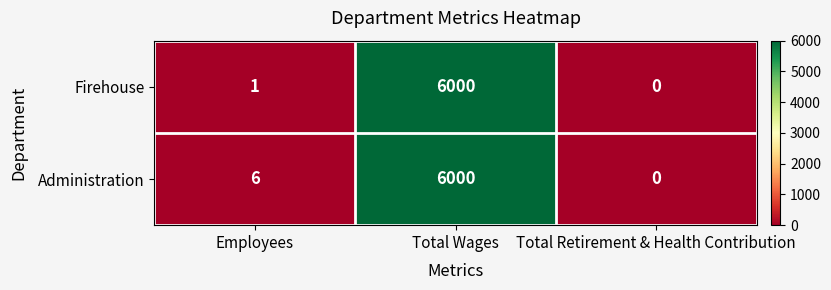

List the series in order of their overall mean, lowest first.

Firehouse, Administration